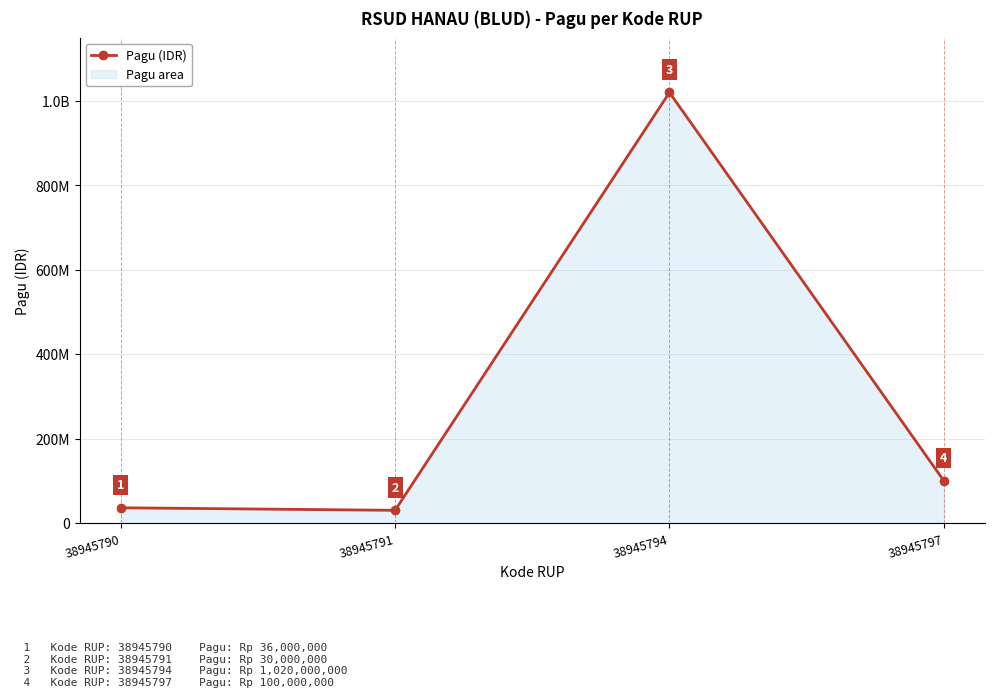

True or false: the data shows 60039624 at 38945797.

False